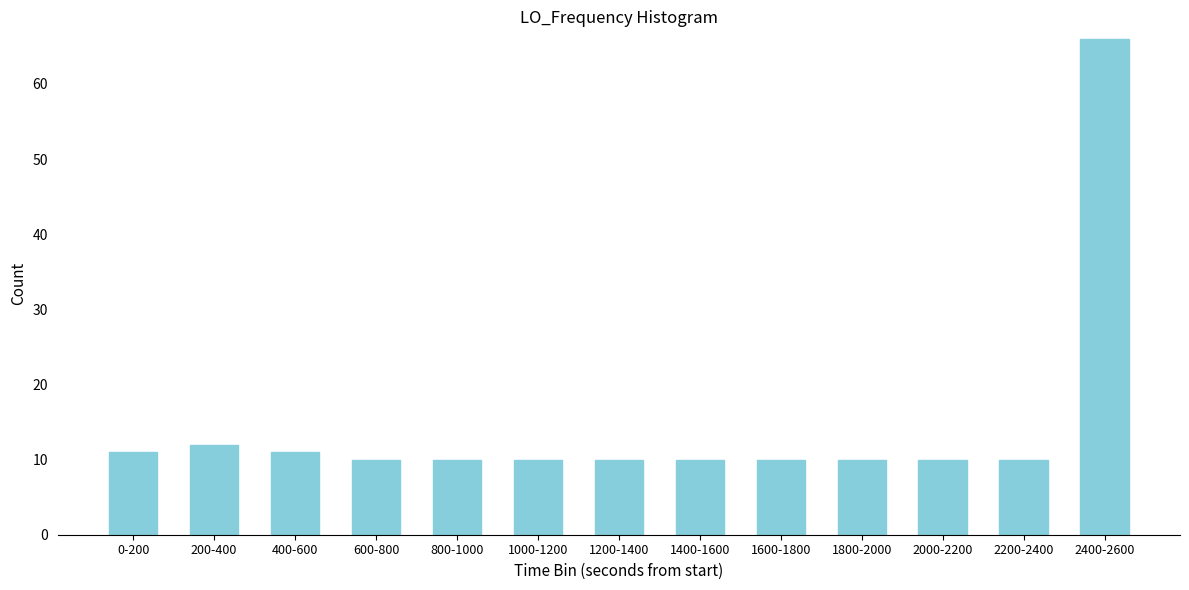

Reading left to right, transcribe all the data shown in this chart.

0-200=11	200-400=12	400-600=11	600-800=10	800-1000=10	1000-1200=10	1200-1400=10	1400-1600=10	1600-1800=10	1800-2000=10	2000-2200=10	2200-2400=10	2400-2600=66